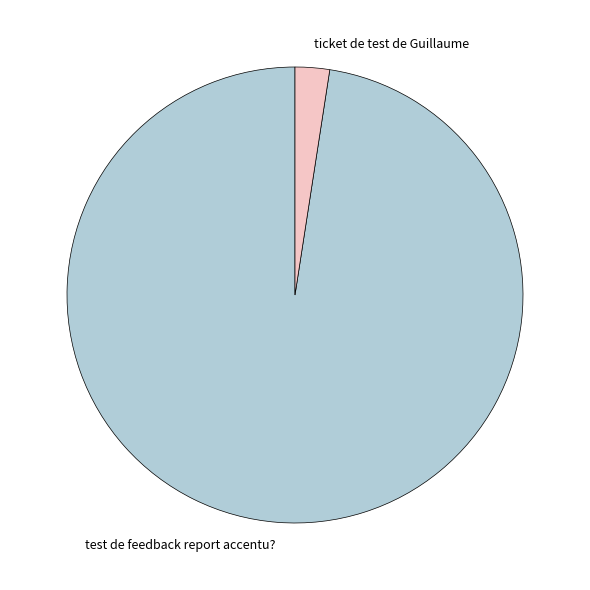

Combined, do ticket de test de Guillaume and test de feedback report accentu? account for over 50%?

Yes